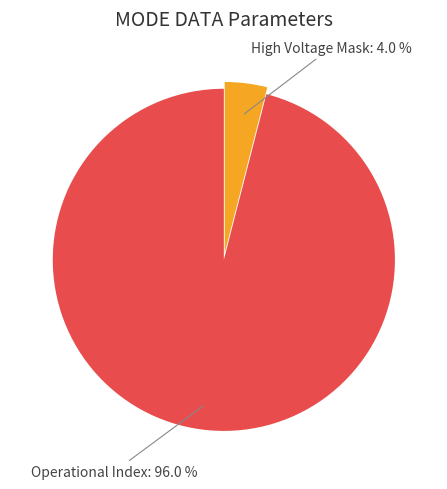

Which has a higher value, Operational Index or High Voltage Mask?

Operational Index